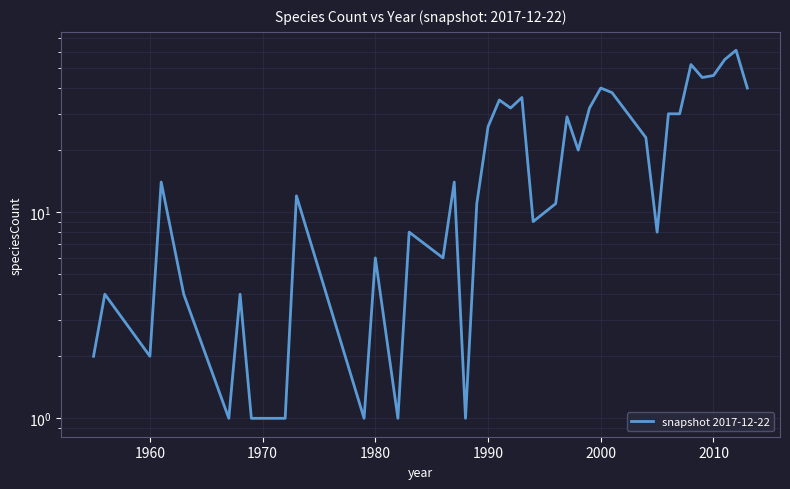

What is the value of the 38th point from the left?

55